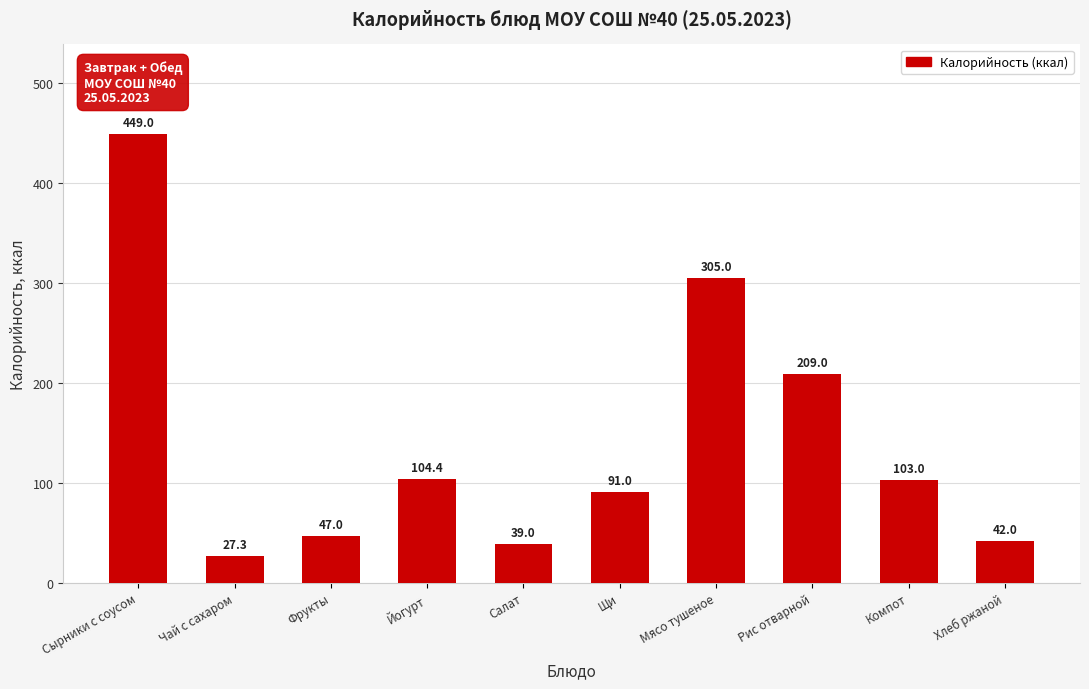

At which label is the value closest to 238?

Рис отварной